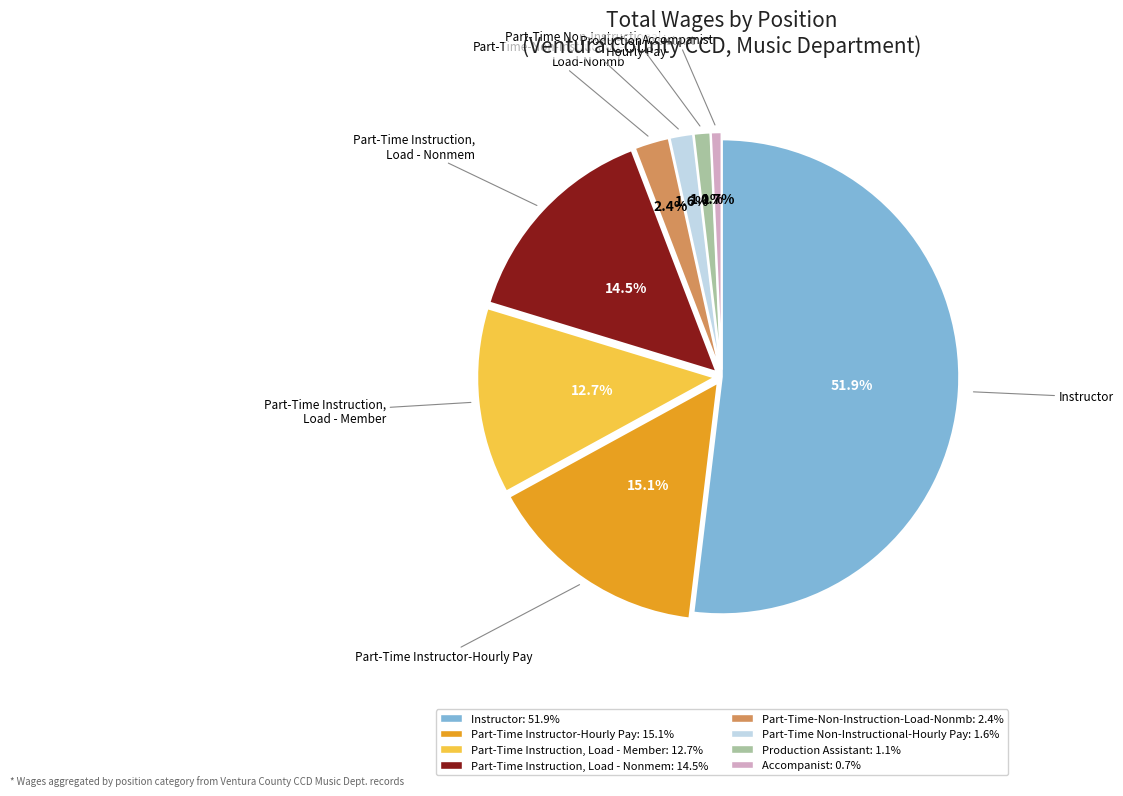

Does any single category account for the majority?

Yes